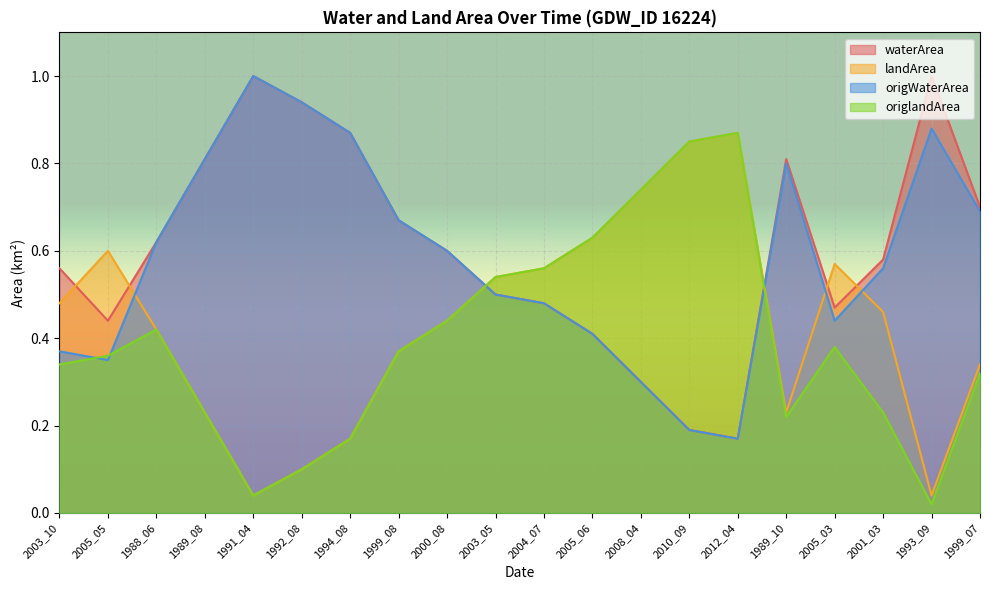

What is the label of the 18th point from the left?

2001_03